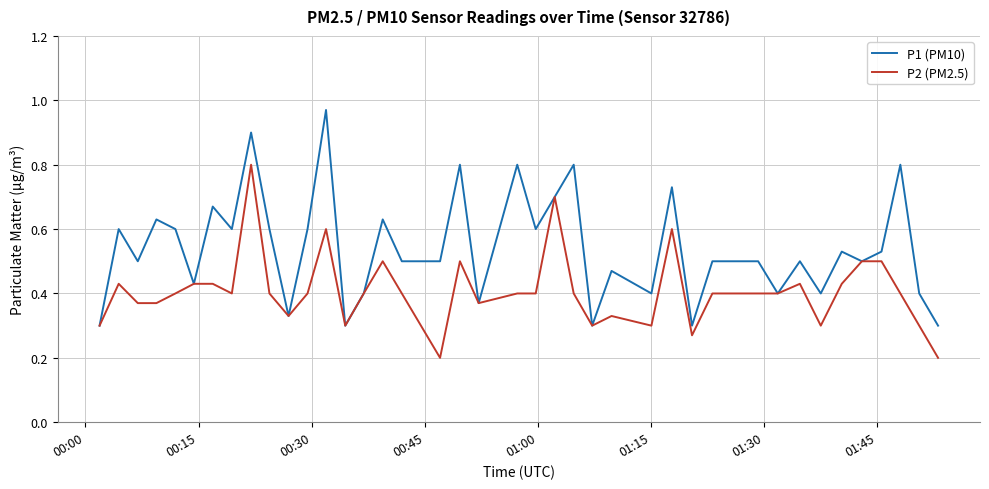

Which series has the widest spread of values?

P1 (PM10)